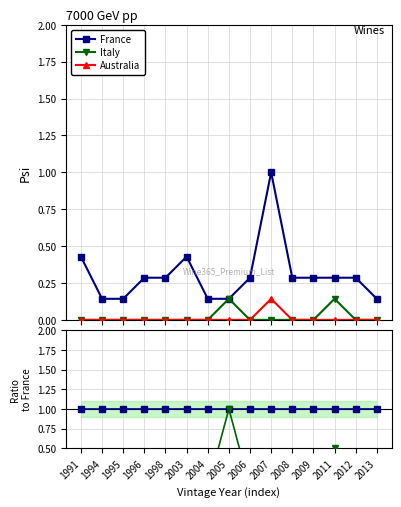

True or false: France has a value of 0.2 at 2012.

False